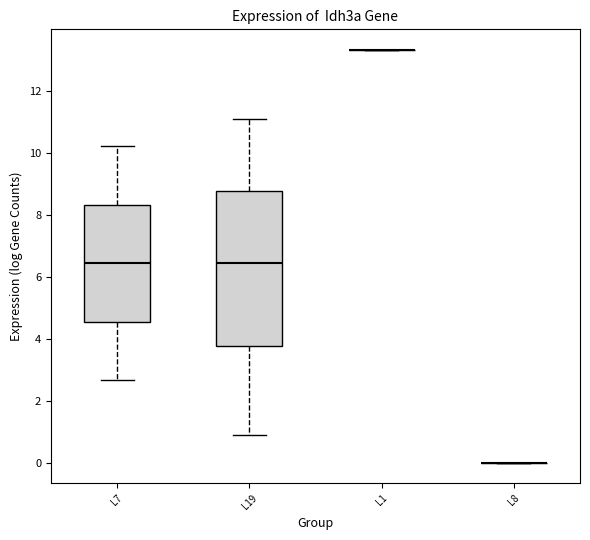

Which box is the tallest, from its lower edge to its upper edge?

L19